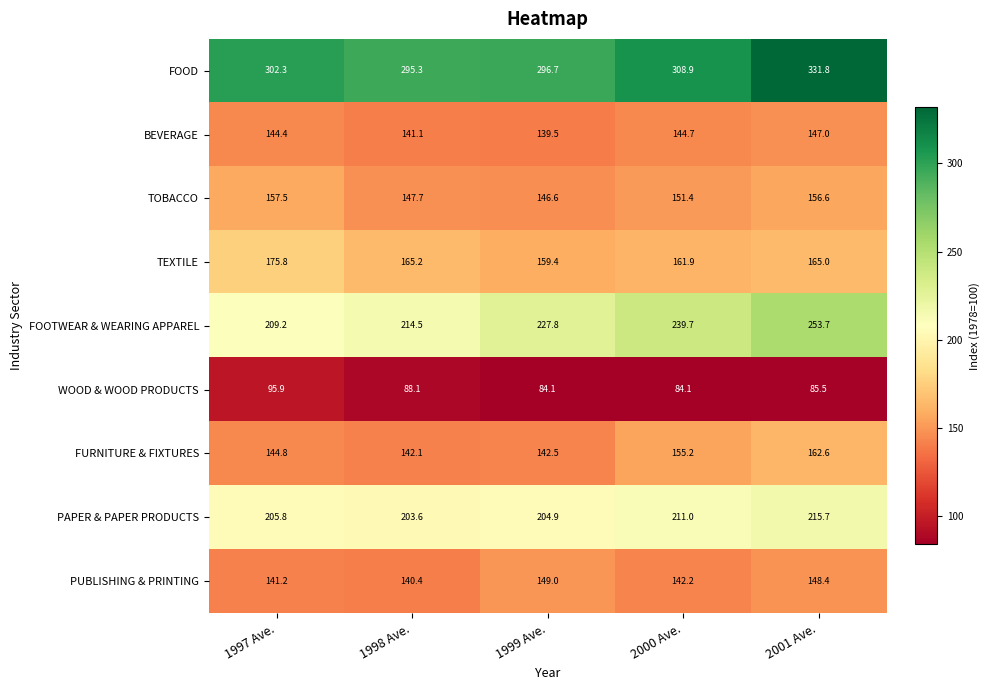

The FOOD series shows 331.8 at 2001 Ave.. True or false?

True